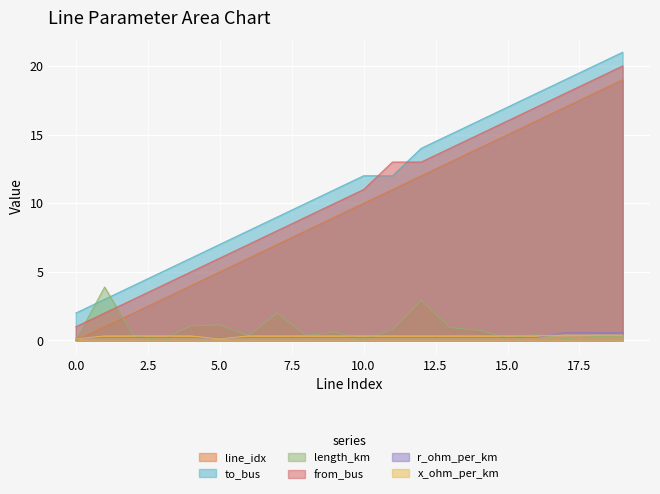

How many lines are shown in the chart?

6